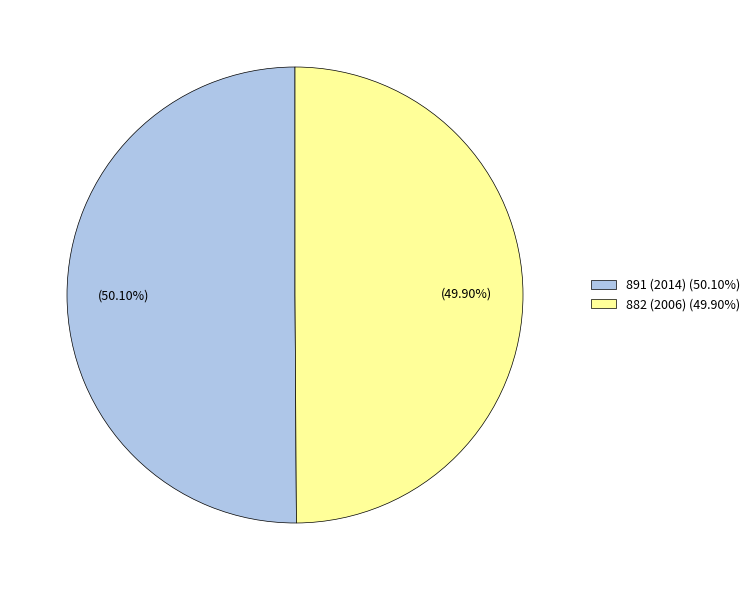

To the nearest percent, what is the average slice percentage?

50%